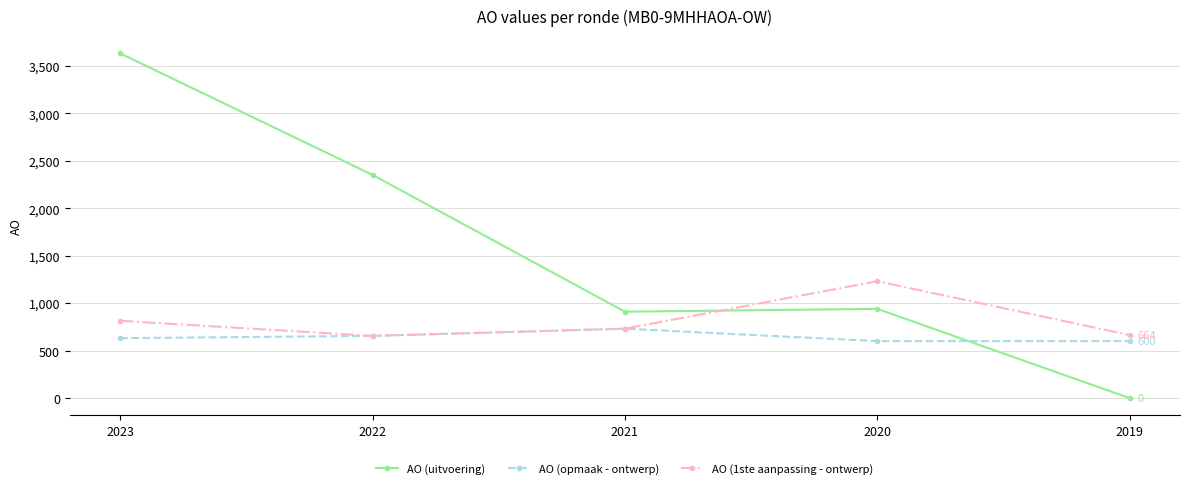

Is the value of AO (opmaak - ontwerp) at 2019 greater than the value of AO (1ste aanpassing - ontwerp) at 2020?

No